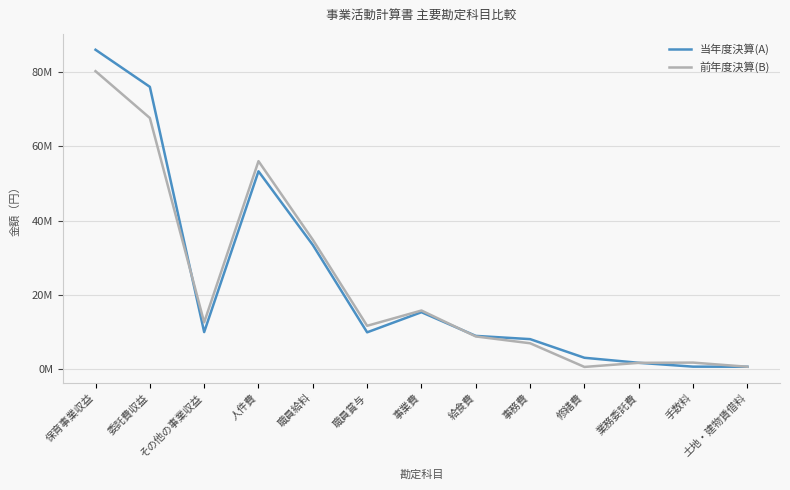

What is the sum of all 前年度決算(B) values?

299244899